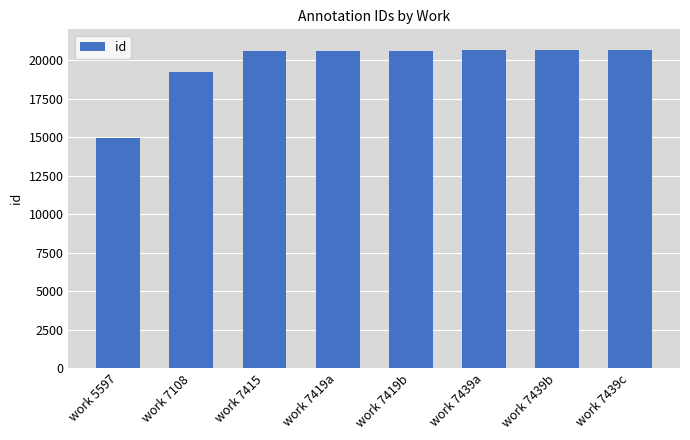

How many data points are less than 20609?

4